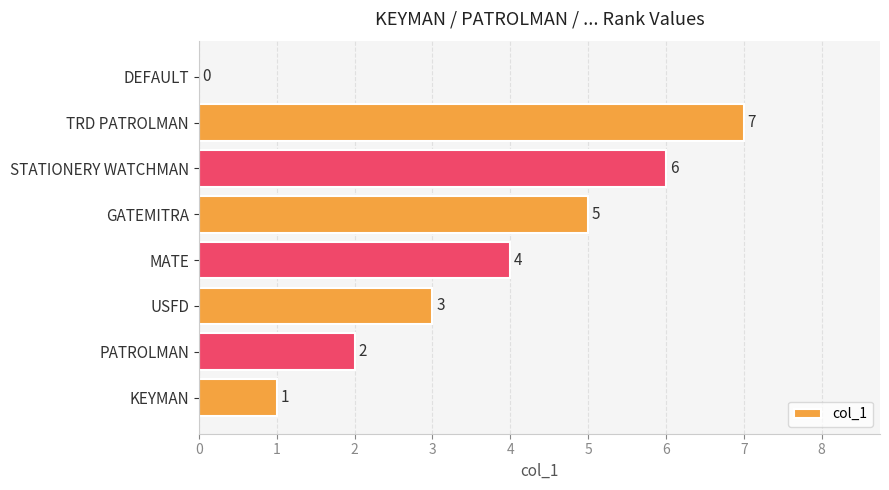

What is the change in value from MATE to STATIONERY WATCHMAN?

+2